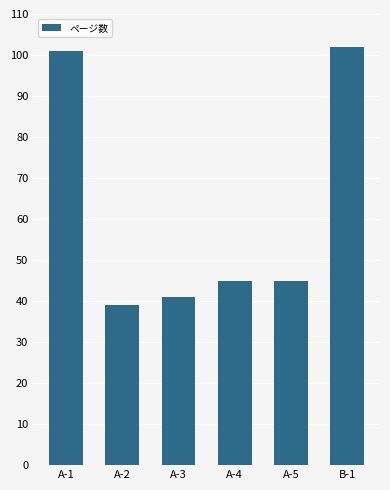

Read the value at A-3.

41